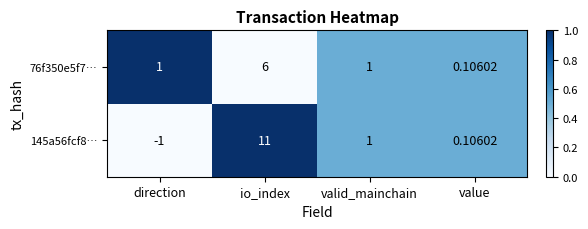

At which label does 76f350e5f7… reach its peak?

io_index